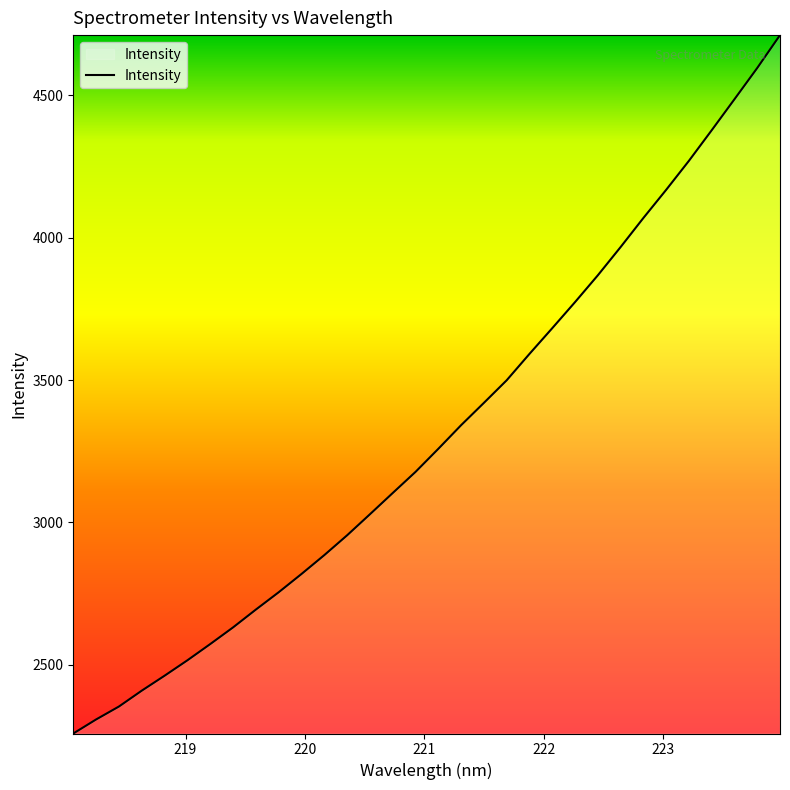

What is the maximum value shown in the chart?

4711.4